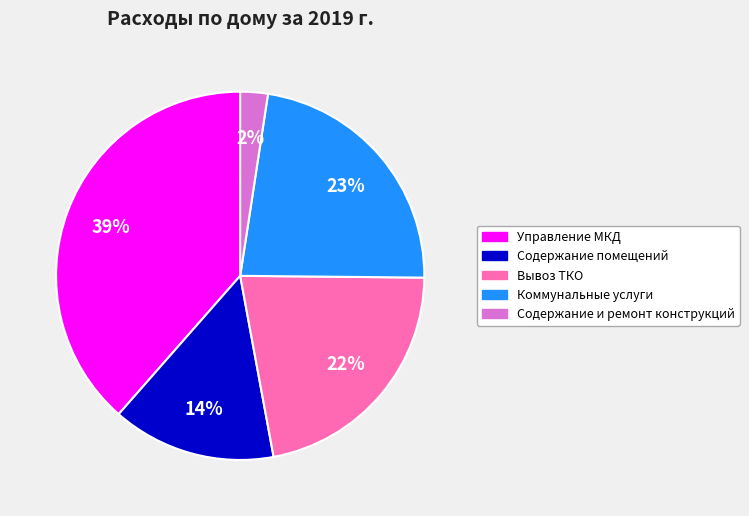

Count the number of slices in the pie.

5